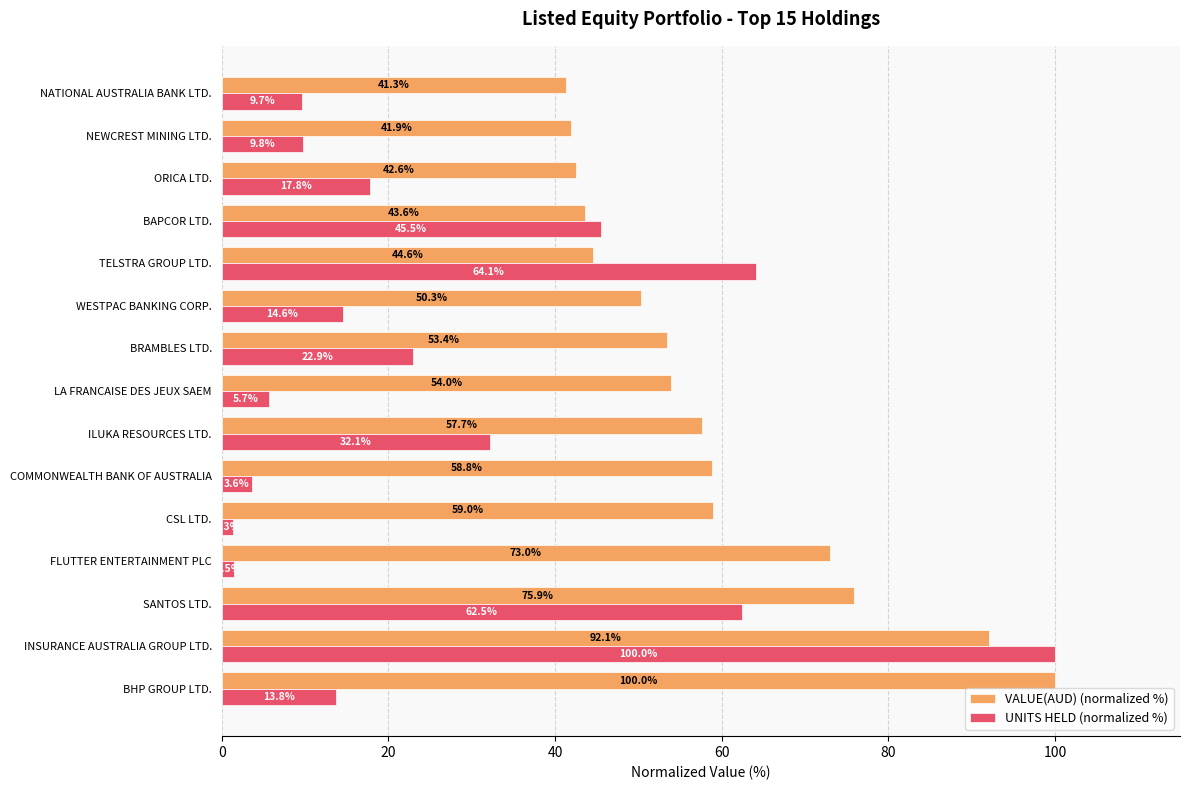

What is the difference between the second highest and minimum values in the VALUE(AUD) (normalized %) series?

50.8